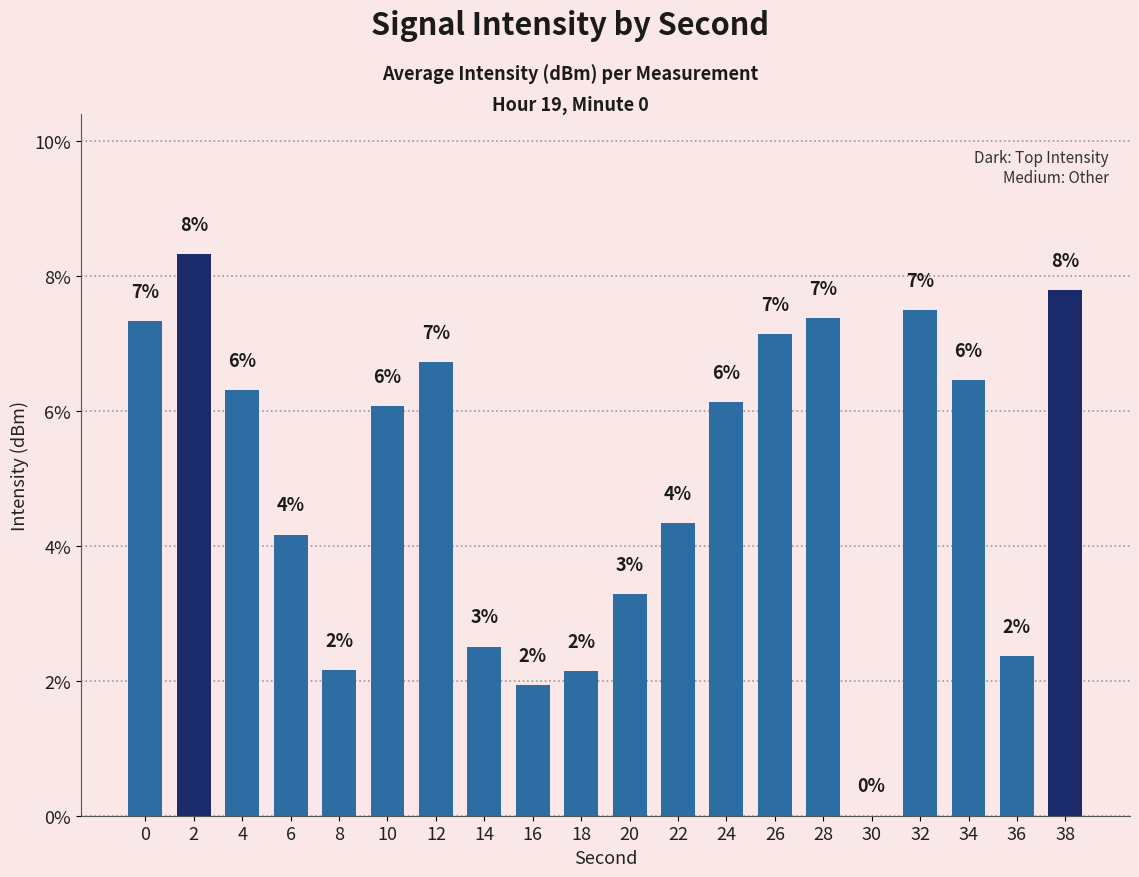

The value at 12 is 0.1. True or false?

False